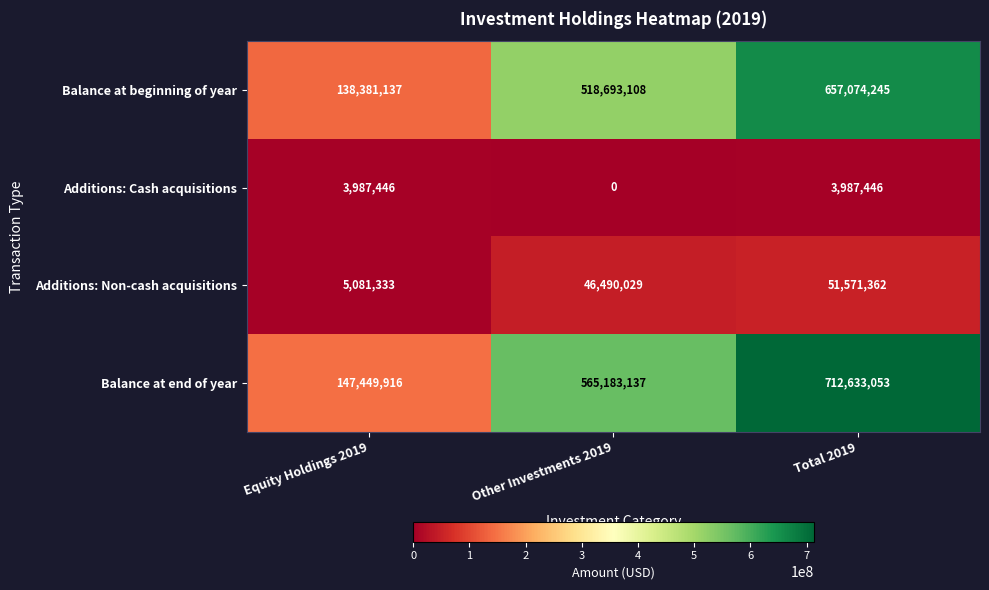

Reading right to left, list all the values displayed in this chart.

Balance at beginning of year: 657074245	518693108	138381137
Additions: Cash acquisitions: 3987446	0	3987446
Additions: Non-cash acquisitions: 51571362	46490029	5081333
Balance at end of year: 712633053	565183137	147449916